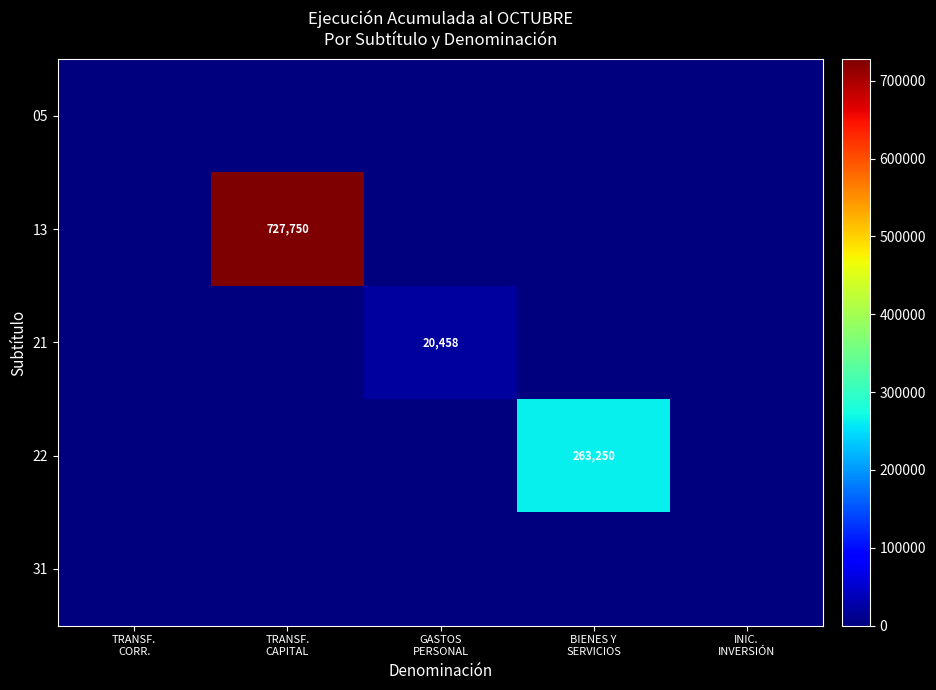

What is the sum of all 21 values?

20458